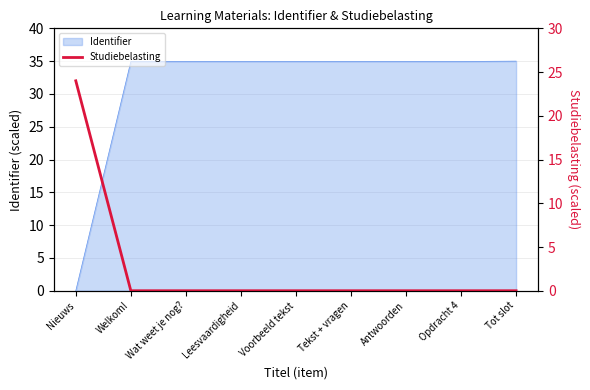

What is the label of the 7th point from the left?

Antwoorden